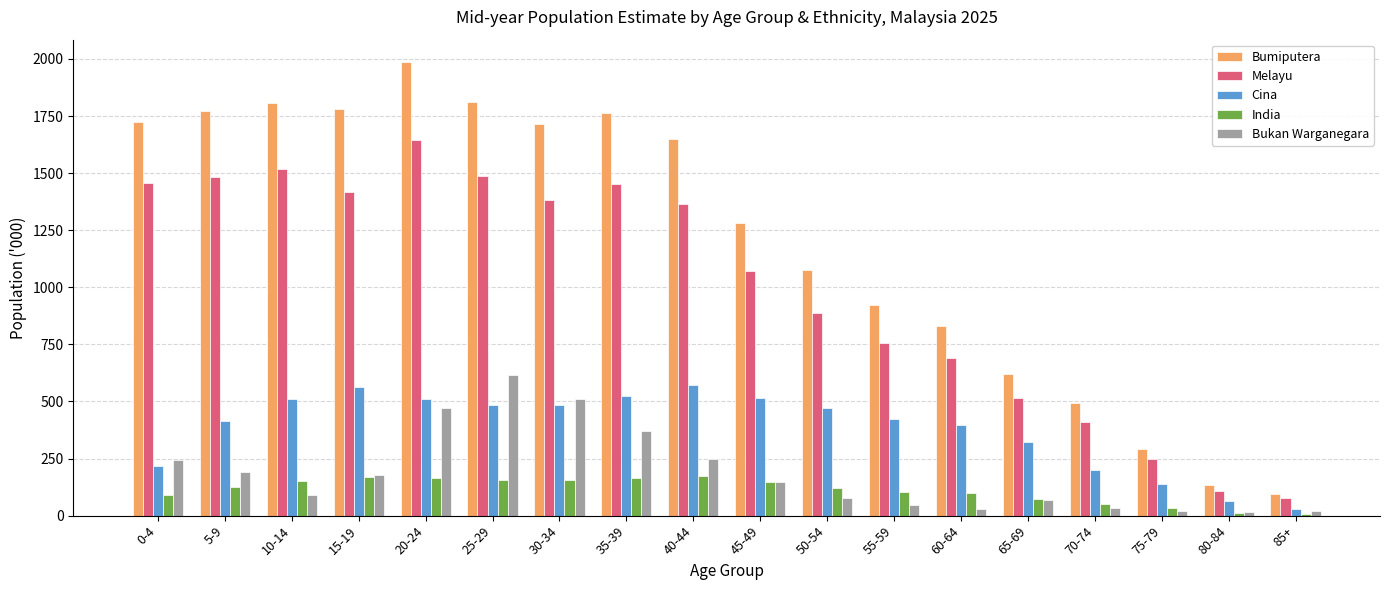

The value of Bumiputera at 55-59 is 922.3. True or false?

True